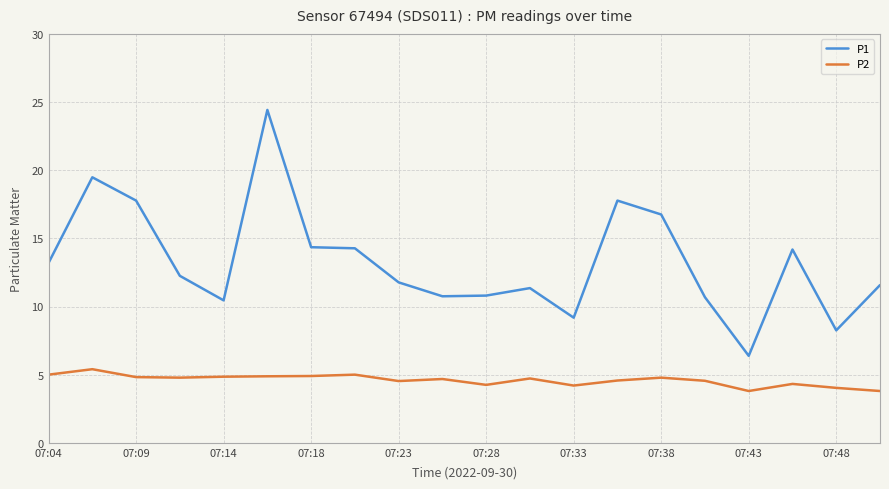

What is the difference between the maximum and minimum values in the P2 series?

1.6